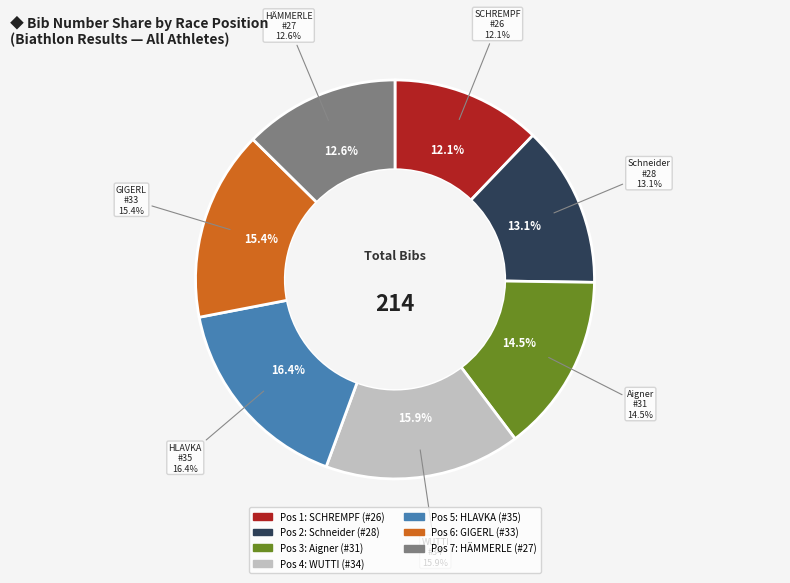

Is Johanna
HLAVKA the majority of the pie?

No